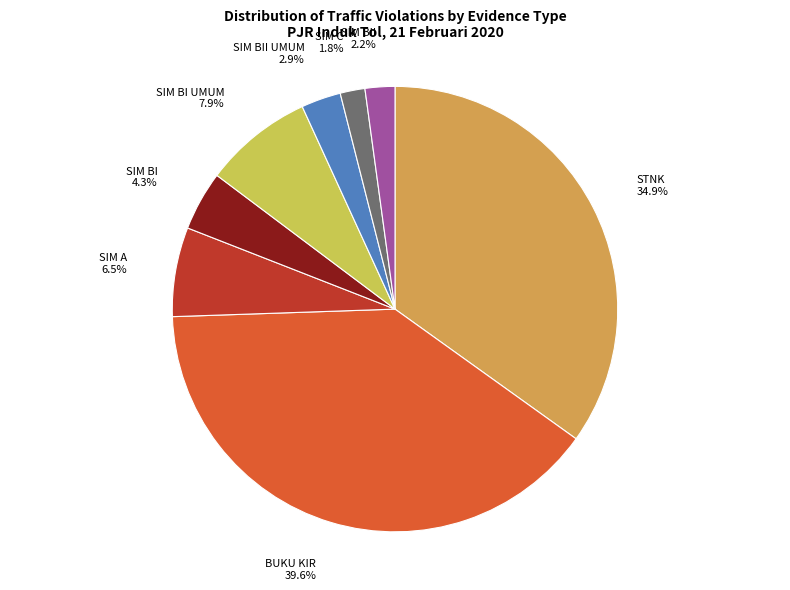

To the nearest percent, what is the difference between the SIM BI and SIM BI UMUM slice percentages?

4%